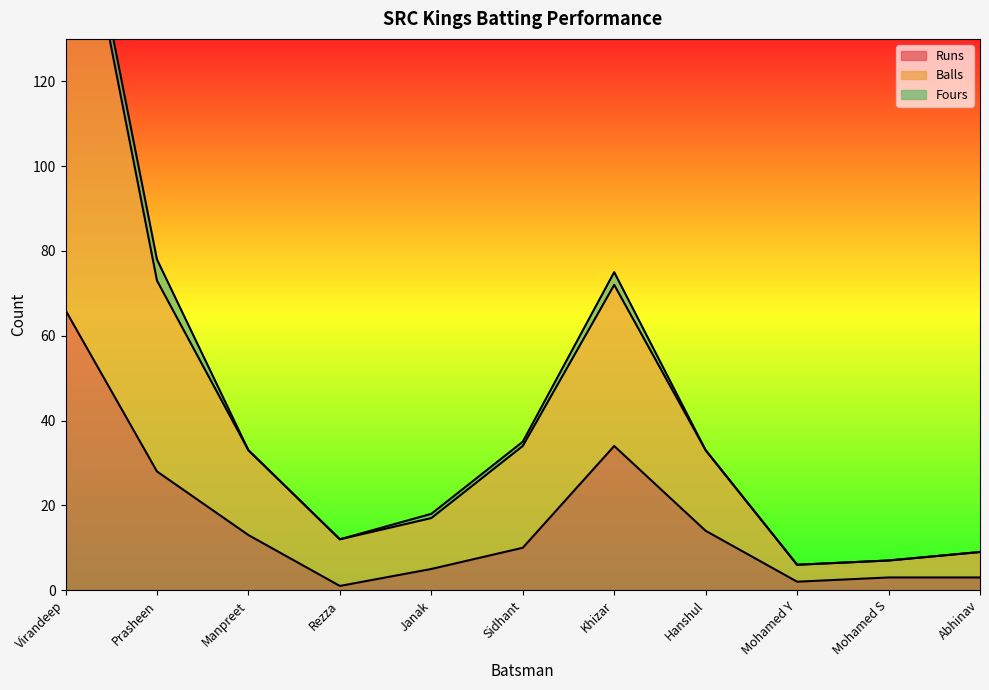

True or false: Balls and Runs intersect in this chart.

False